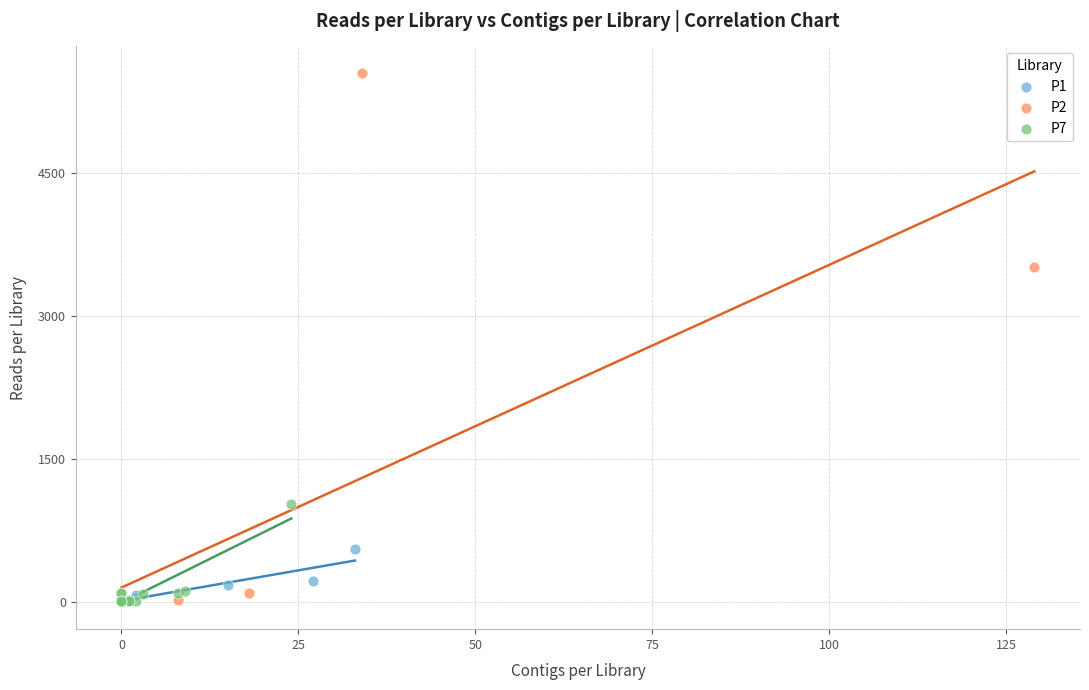

Which series reaches the maximum Y coordinate?

P2